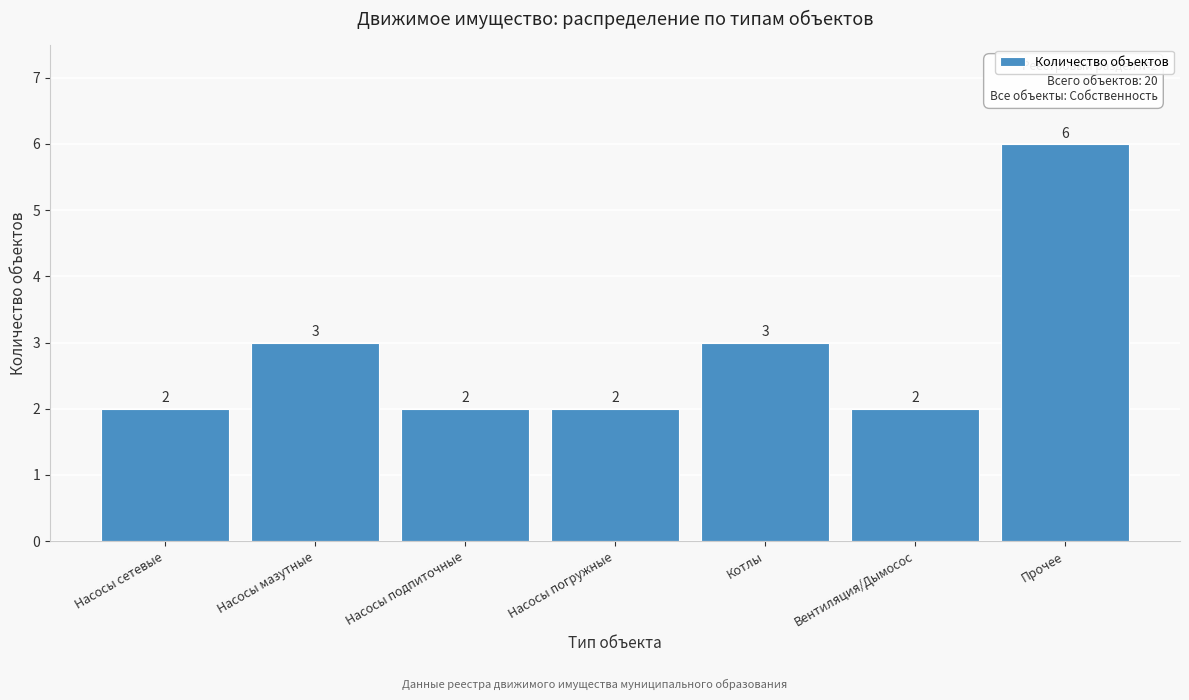

Reading right to left, extract all data points from this chart.

Прочее=6	Вентиляция/Дымосос=2	Котлы=3	Насосы погружные=2	Насосы подпиточные=2	Насосы мазутные=3	Насосы сетевые=2